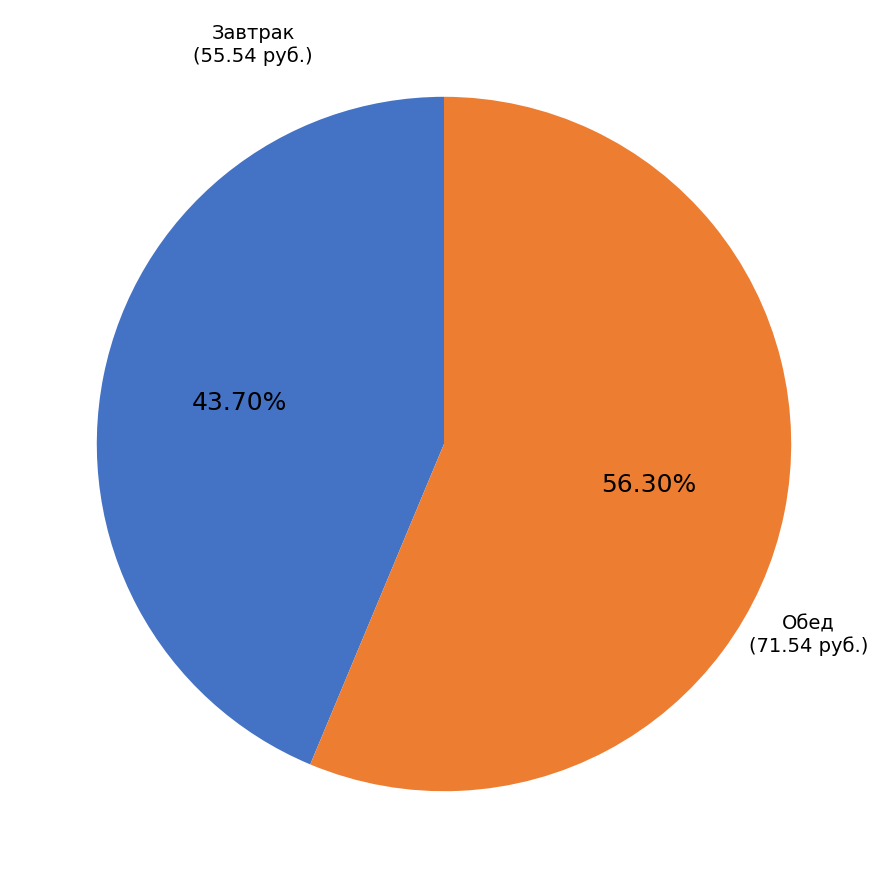

Does any single category account for the majority?

Yes